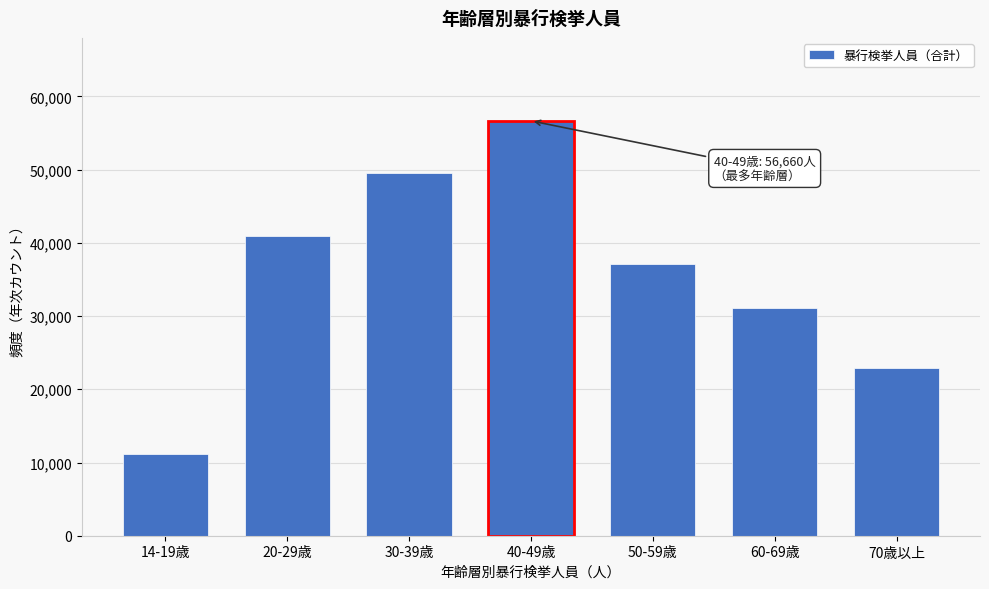

Reading left to right, what are all the values shown in this chart?

14-19歳=11135	20-29歳=40999	30-39歳=49499	40-49歳=56660	50-59歳=37178	60-69歳=31123	70歳以上=22971